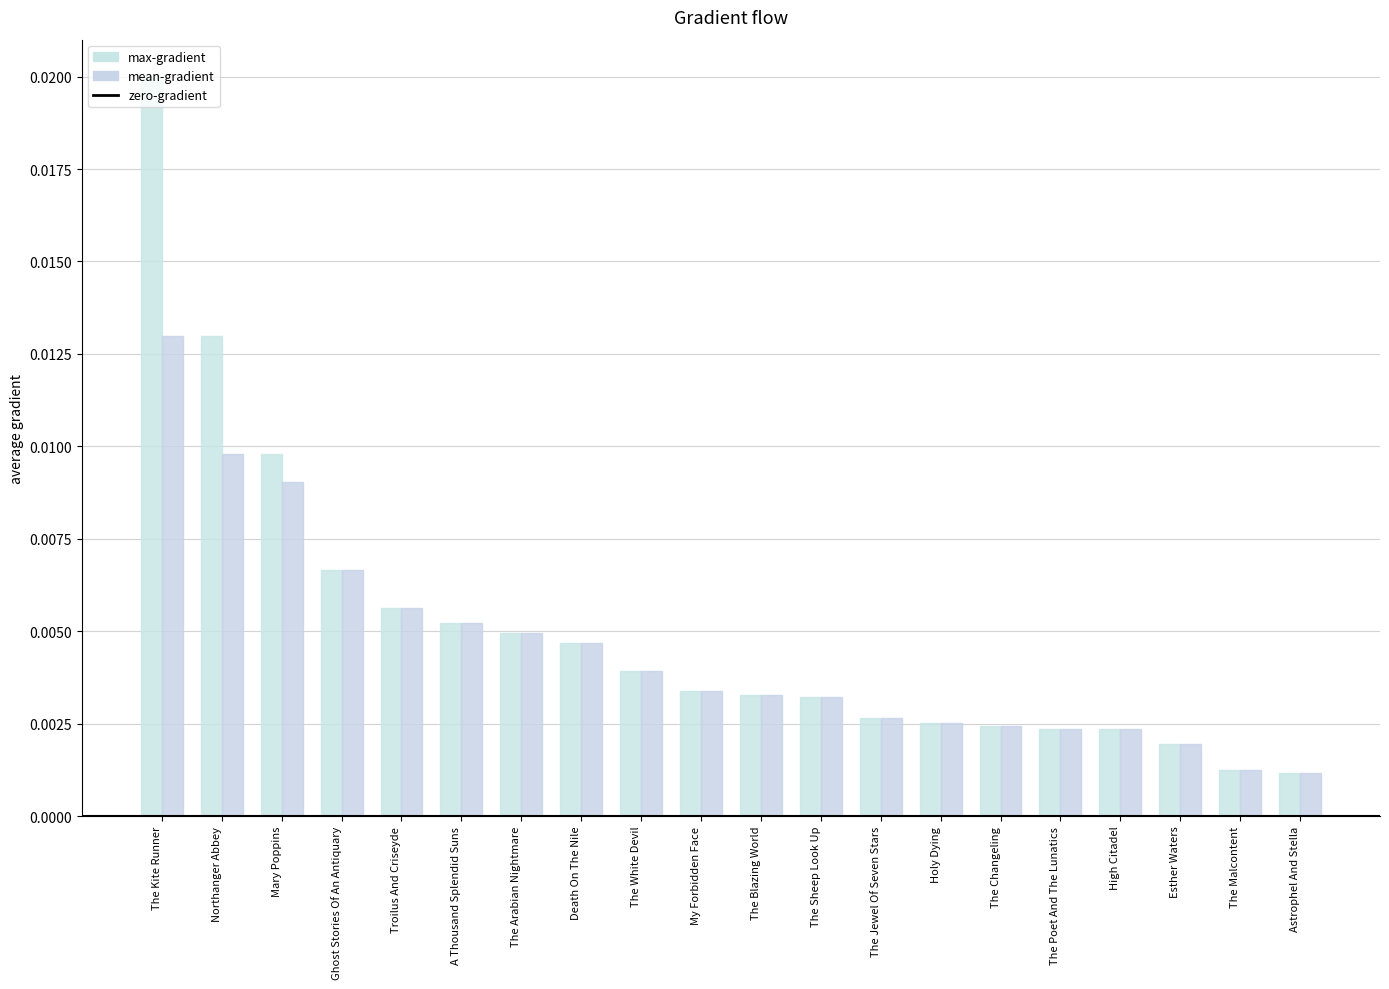

How many series are shown in this chart?

2